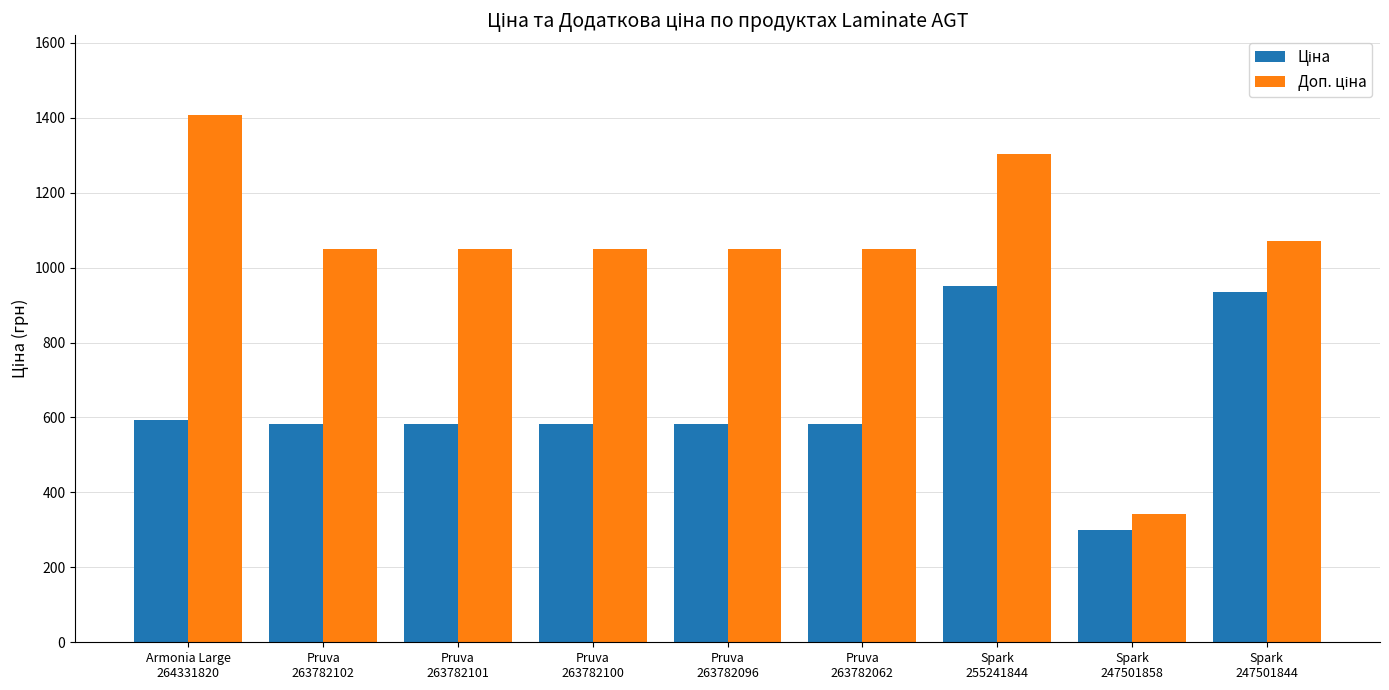

What is the smallest value displayed?

298.8